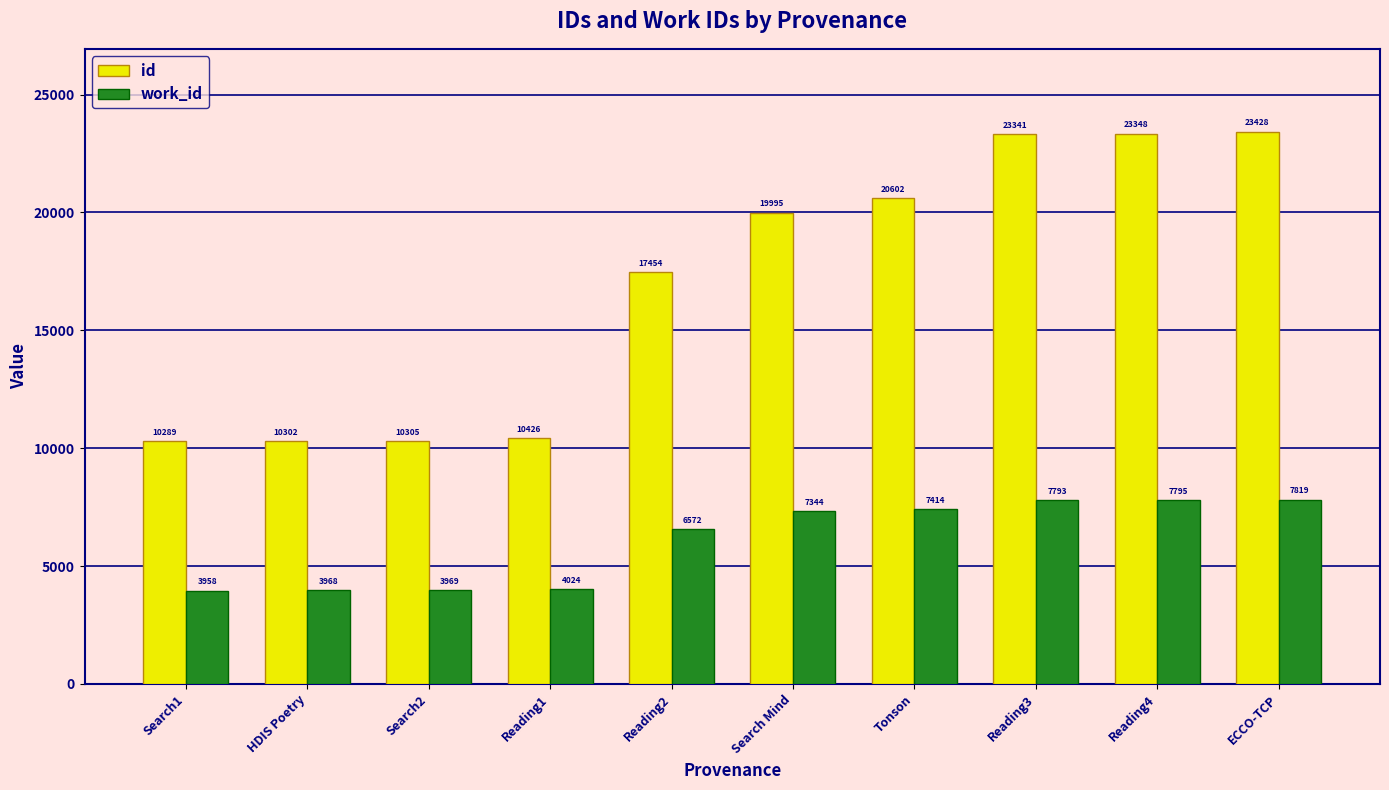

At which category is the sum across all series the highest?

ECCO-TCP